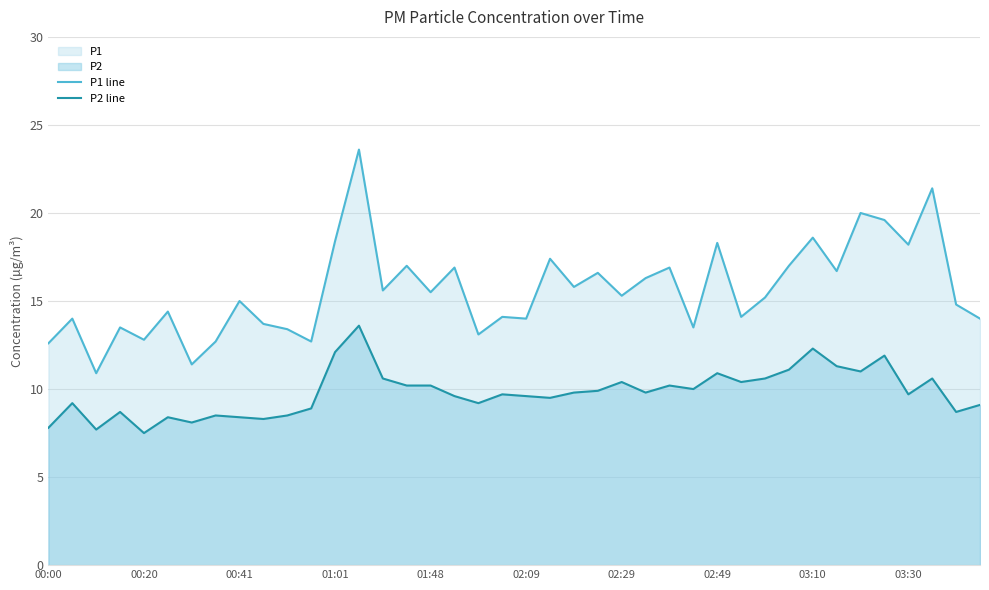

Reading left to right, transcribe all the data shown in this chart.

P1 line: 12.6	14.0	10.9	13.5	12.8	14.4	11.4	12.7	15.0	13.7	13.4	12.7	18.4	23.6	15.6	17.0	15.5	16.9	13.1	14.1	14.0	17.4	15.8	16.6	15.3	16.3	16.9	13.5	18.3	14.1	15.2	17.0	18.6	16.7	20.0	19.6	18.2	21.4	14.8	14.0
P2 line: 7.8	9.2	7.7	8.7	7.5	8.4	8.1	8.5	8.4	8.3	8.5	8.9	12.1	13.6	10.6	10.2	10.2	9.6	9.2	9.7	9.6	9.5	9.8	9.9	10.4	9.8	10.2	10.0	10.9	10.4	10.6	11.1	12.3	11.3	11.0	11.9	9.7	10.6	8.7	9.1